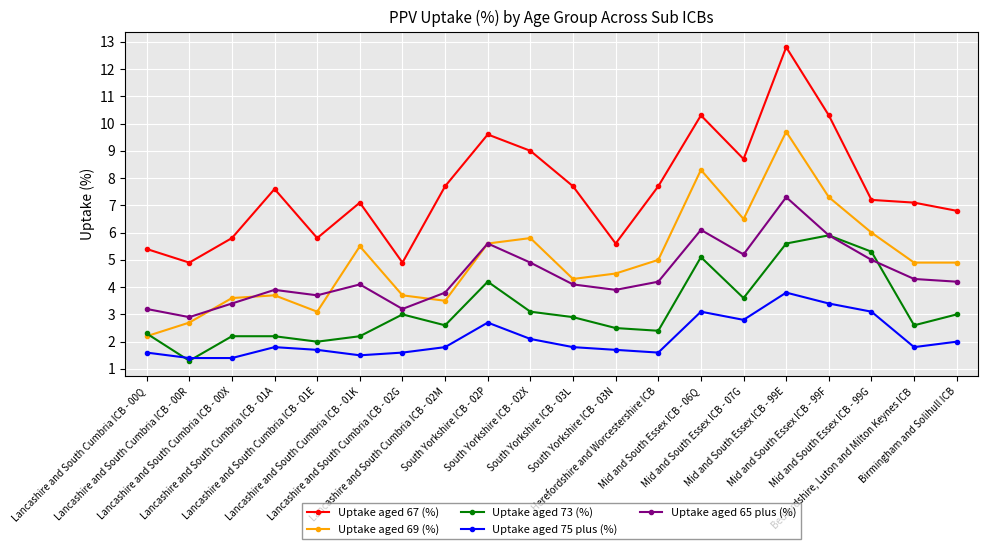

Which series has the largest total across all categories?

Uptake aged 67 (%)